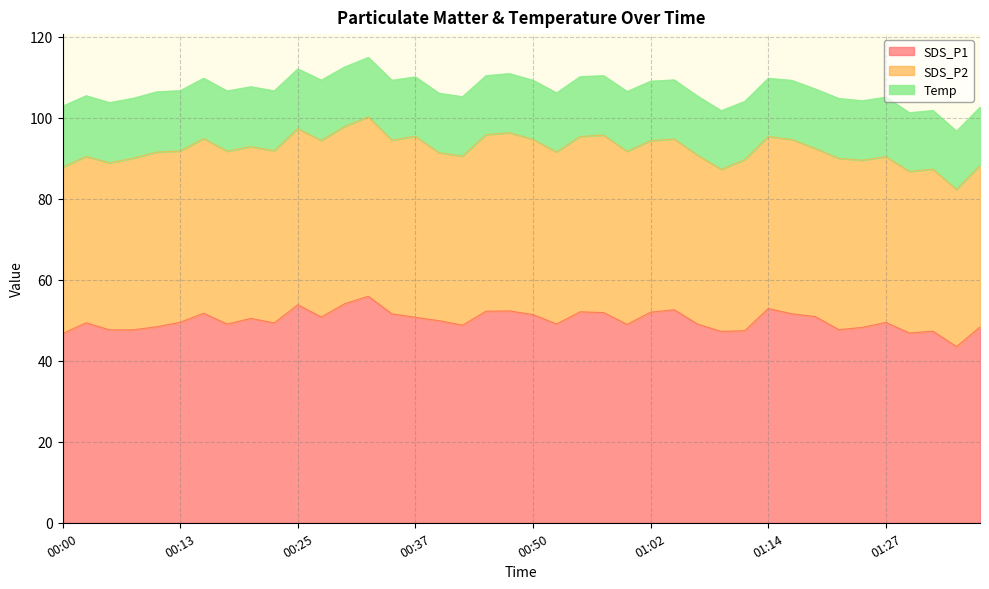

The SDS_P1 series shows 55.9 at 00:33. True or false?

True